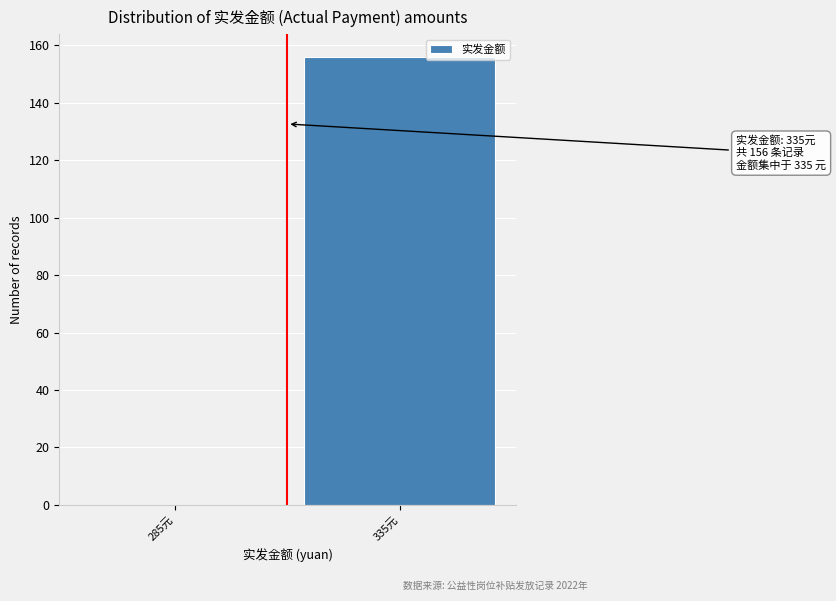

At which category does the chart reach its peak across all series?

335元